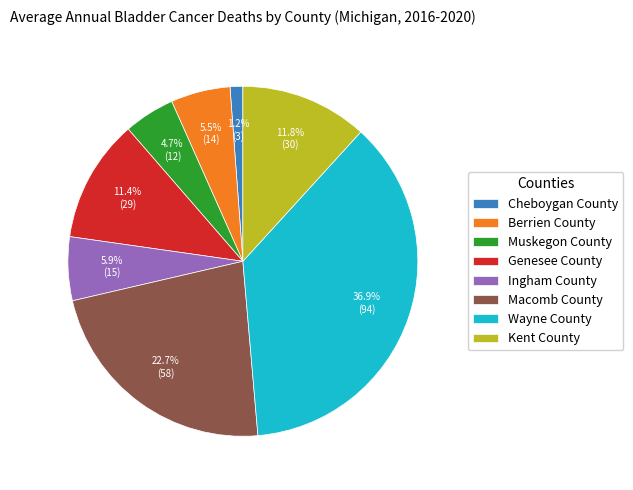

What percentage is the Ingham County slice, to the nearest percent?

6%